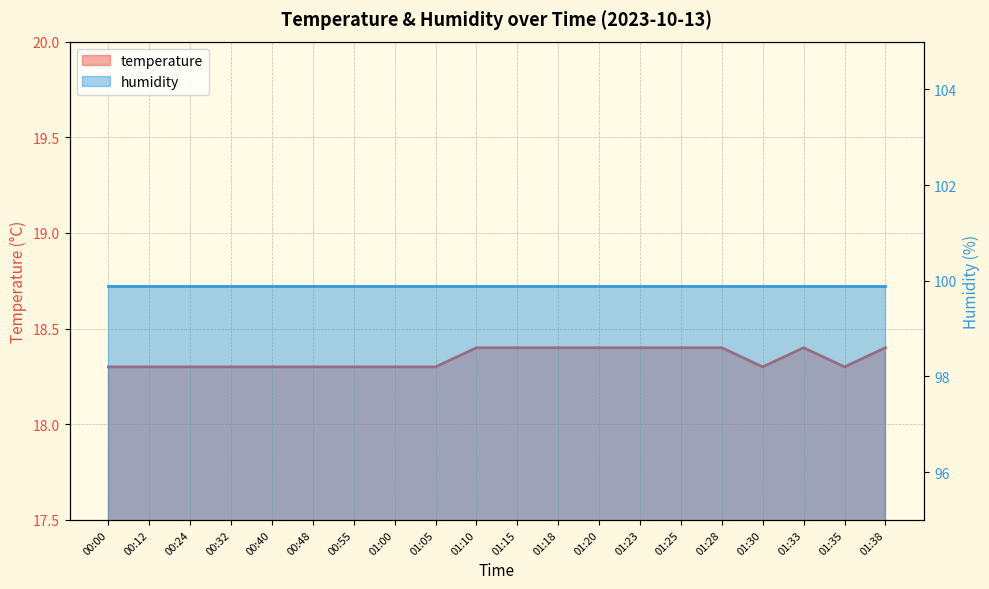

What is the label of the 10th point from the left?

01:10